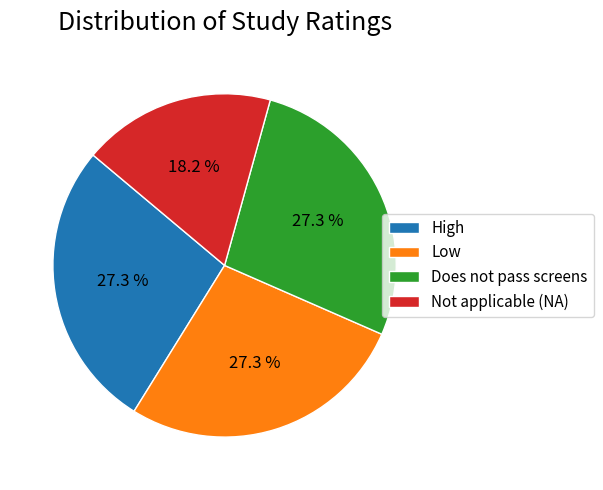

How many segments does this pie chart have?

4